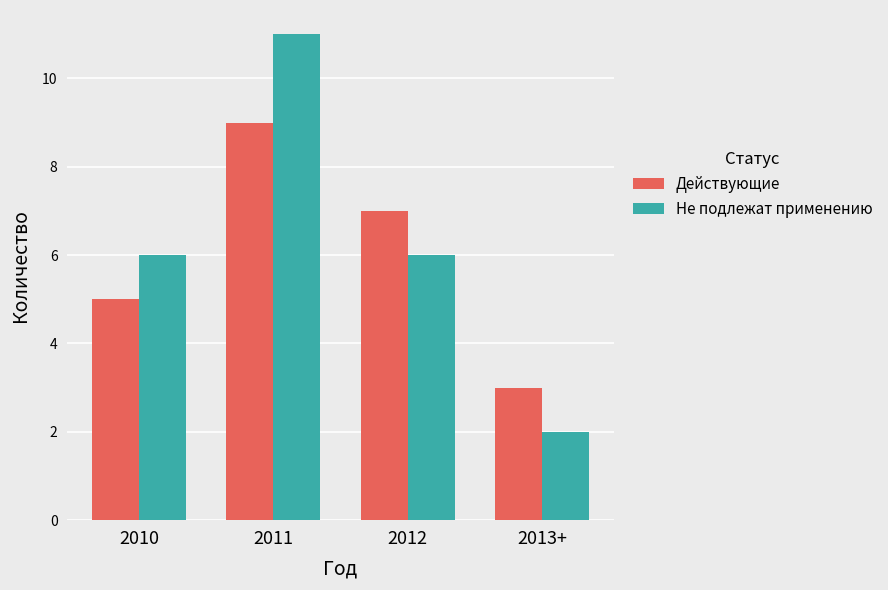

At which category does the chart reach its minimum across all series?

2013+